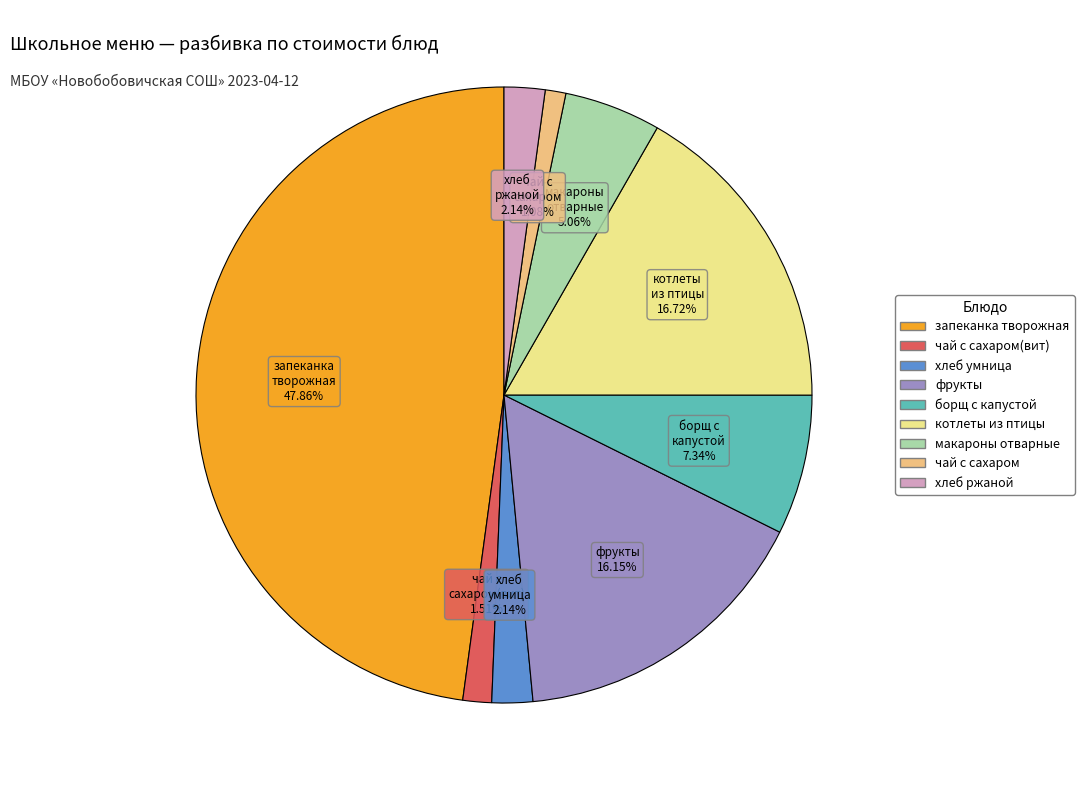

Is there a majority slice in this chart?

No